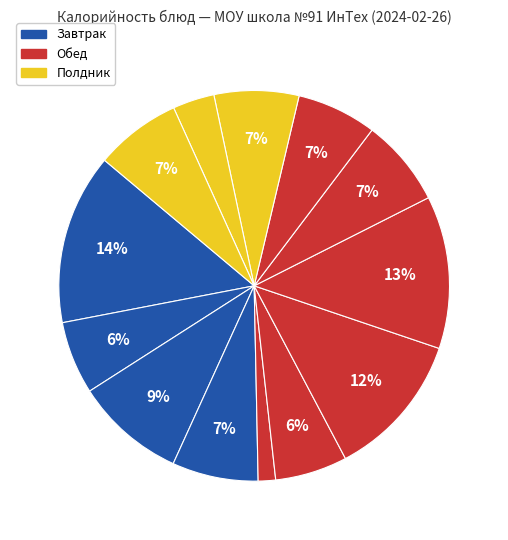

Which category has the smallest portion of the pie?

Овощи свежие по сезону